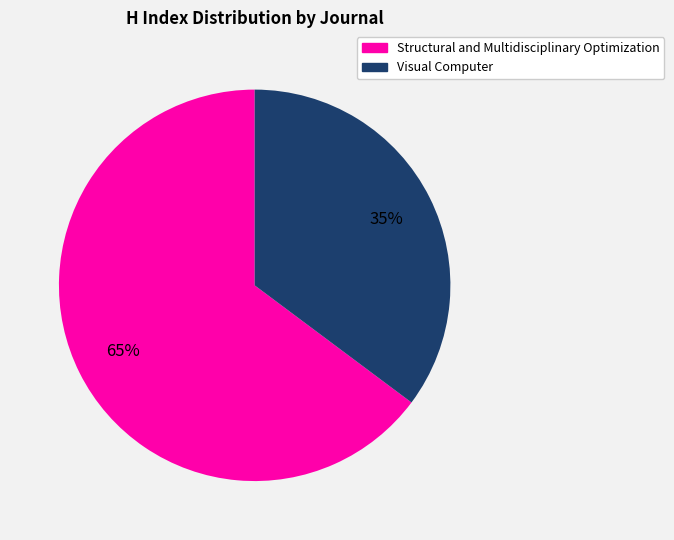

Does any single category account for the majority?

Yes